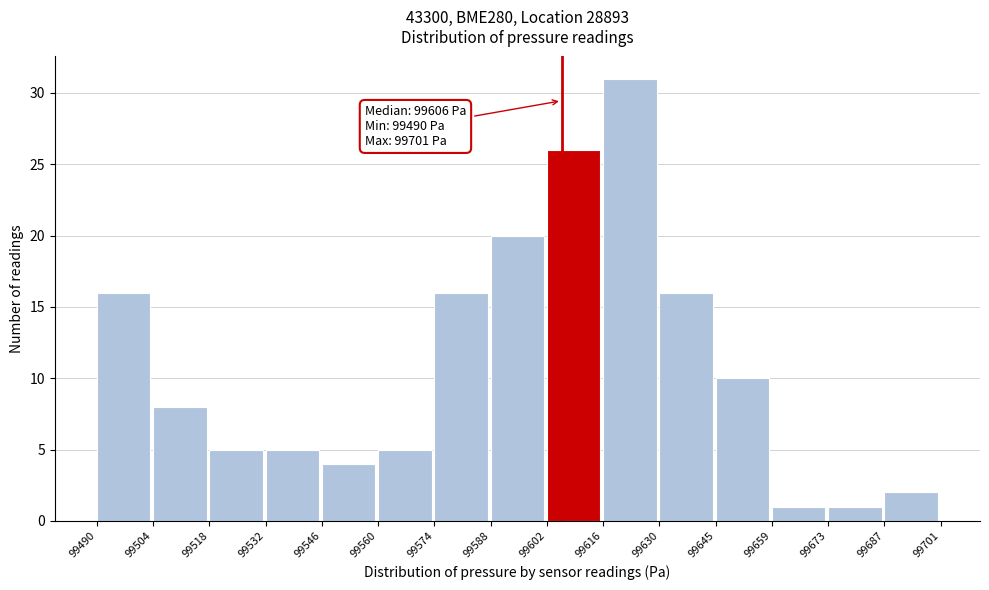

Which range on the x-axis has the tallest bar?

99616 to 99630